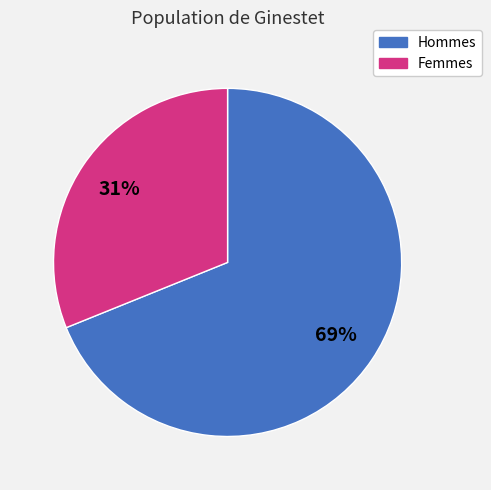

To the nearest percent, what is the difference between the largest and smallest slice percentages?

38%